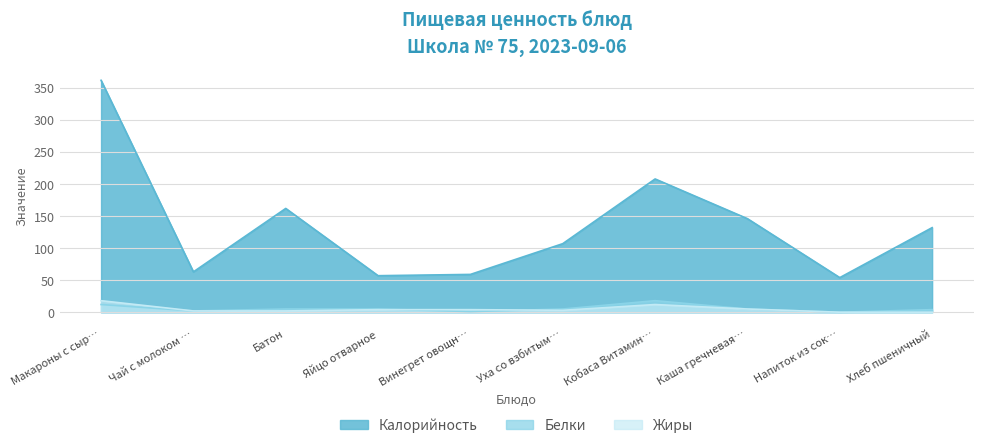

What is the total value across all series at Уха со взбитым…?

115